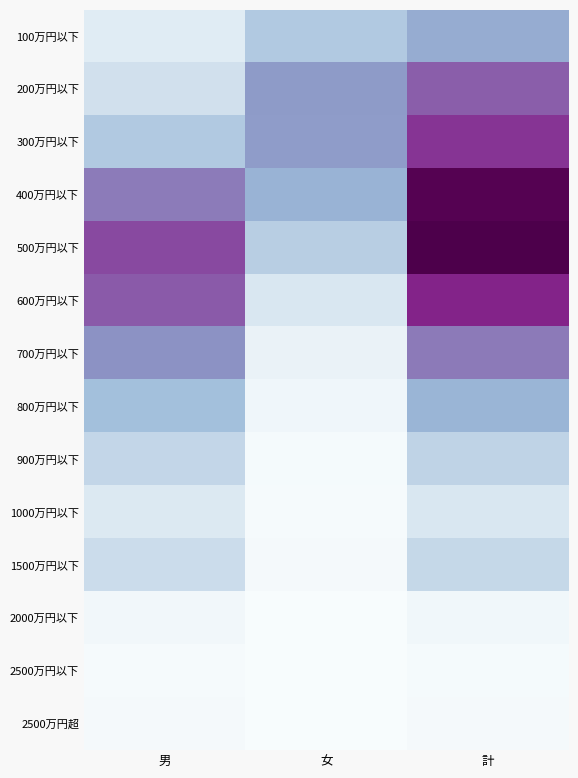

Reading left to right, transcribe all the data shown in this chart.

100万円以下: 男=120367	女=297865	計=418232
200万円以下: 男=177786	女=470304	計=648090
300万円以下: 男=295108	女=467281	計=762389
400万円以下: 男=564209	女=393753	計=957962
500万円以下: 男=707961	女=269574	計=977535
600万円以下: 男=657124	女=148590	計=805714
700万円以下: 男=497851	女=69864	計=567715
800万円以下: 男=346399	女=40767	計=387166
900万円以下: 男=226828	女=15770	計=242598
1000万円以下: 男=136189	女=9860	計=146049
1500万円以下: 男=202467	女=18665	計=221132
2000万円以下: 男=32139	女=3185	計=35324
2500万円以下: 男=11483	女=510	計=11993
2500万円超: 男=16638	女=1102	計=17740